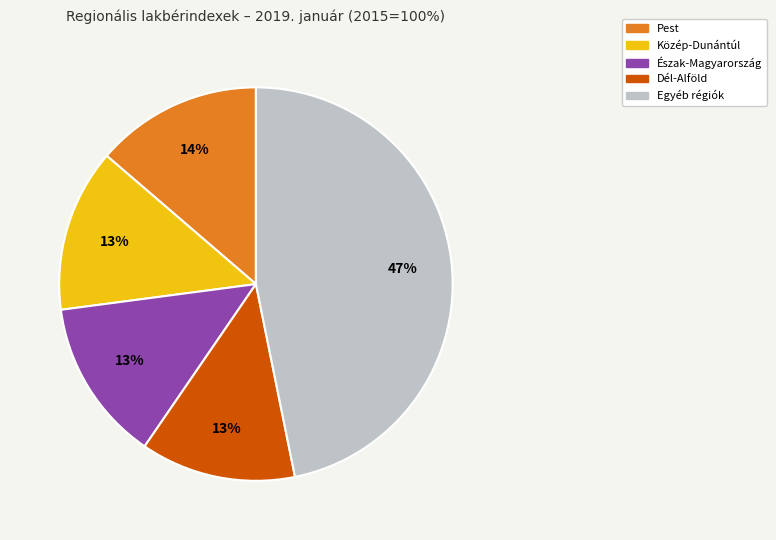

What is the ratio of the value at Észak-Magyarország to the value at Dél-Alföld?

1.0